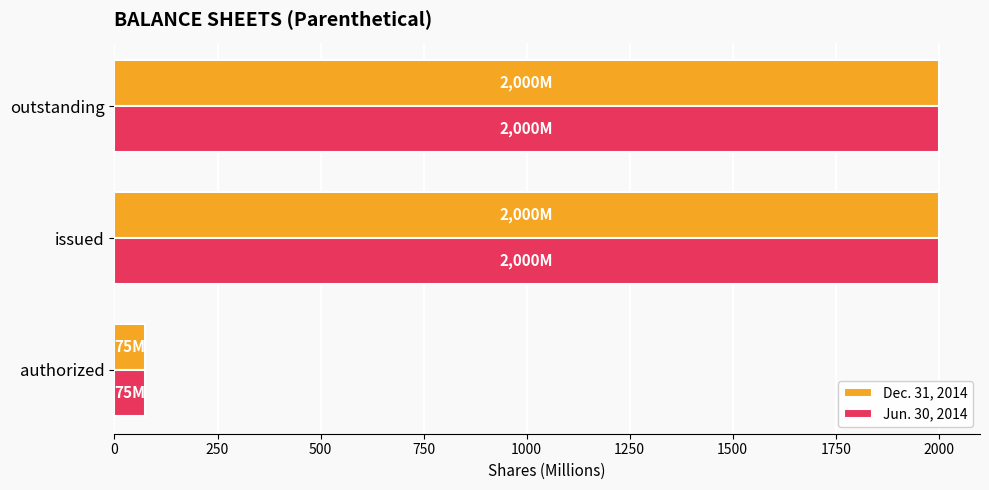

The value of Dec. 31, 2014 at authorized is 75. True or false?

True